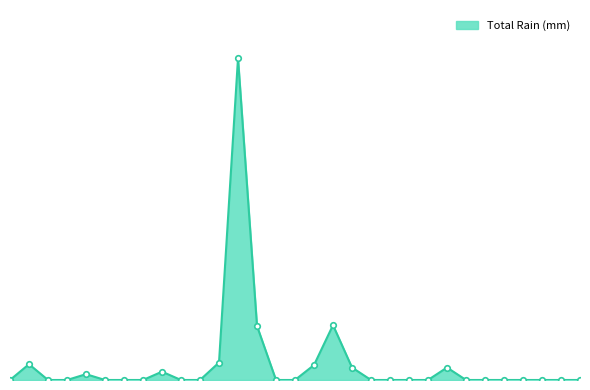

Reading right to left, what are all the values shown in this chart?

0.0	0.0	0.0	0.0	0.0	0.0	0.0	1.5	0.0	0.0	0.0	0.0	1.5	6.6	1.8	0.0	0.0	6.5	38.7	2.1	0.0	0.0	1.0	0.0	0.0	0.0	0.7	0.0	0.0	1.9	0.0